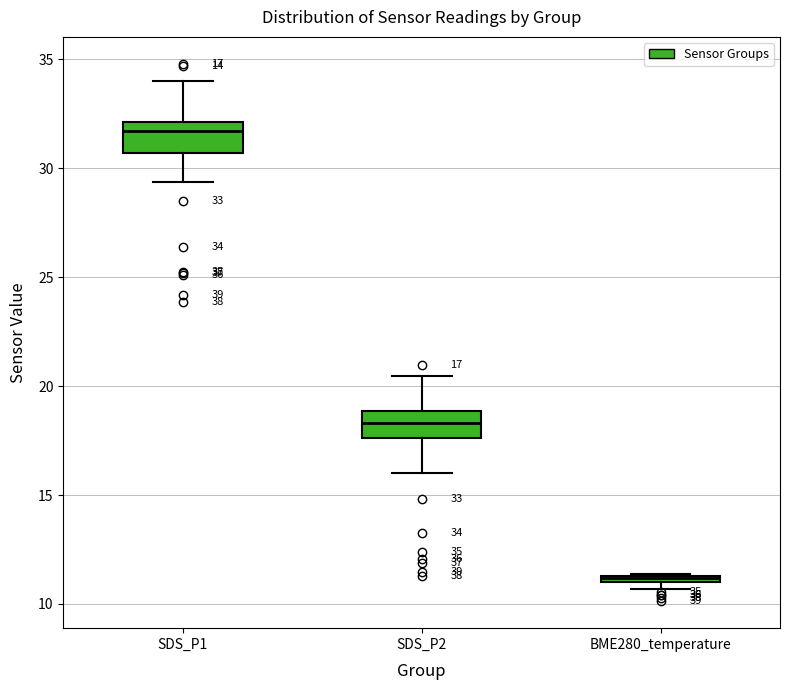

Which box has the lowest median line?

BME280_temperature